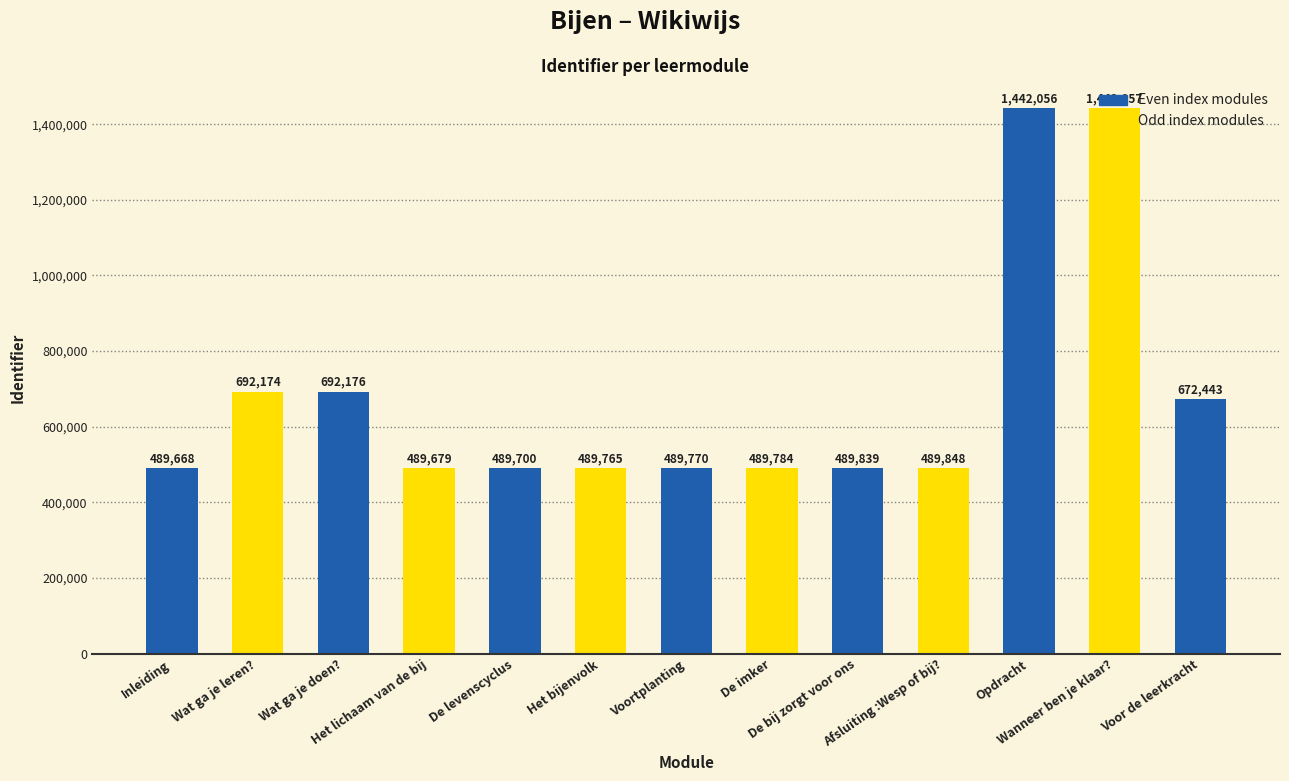

Where does the data first go above 489839?

Wat ga je leren?